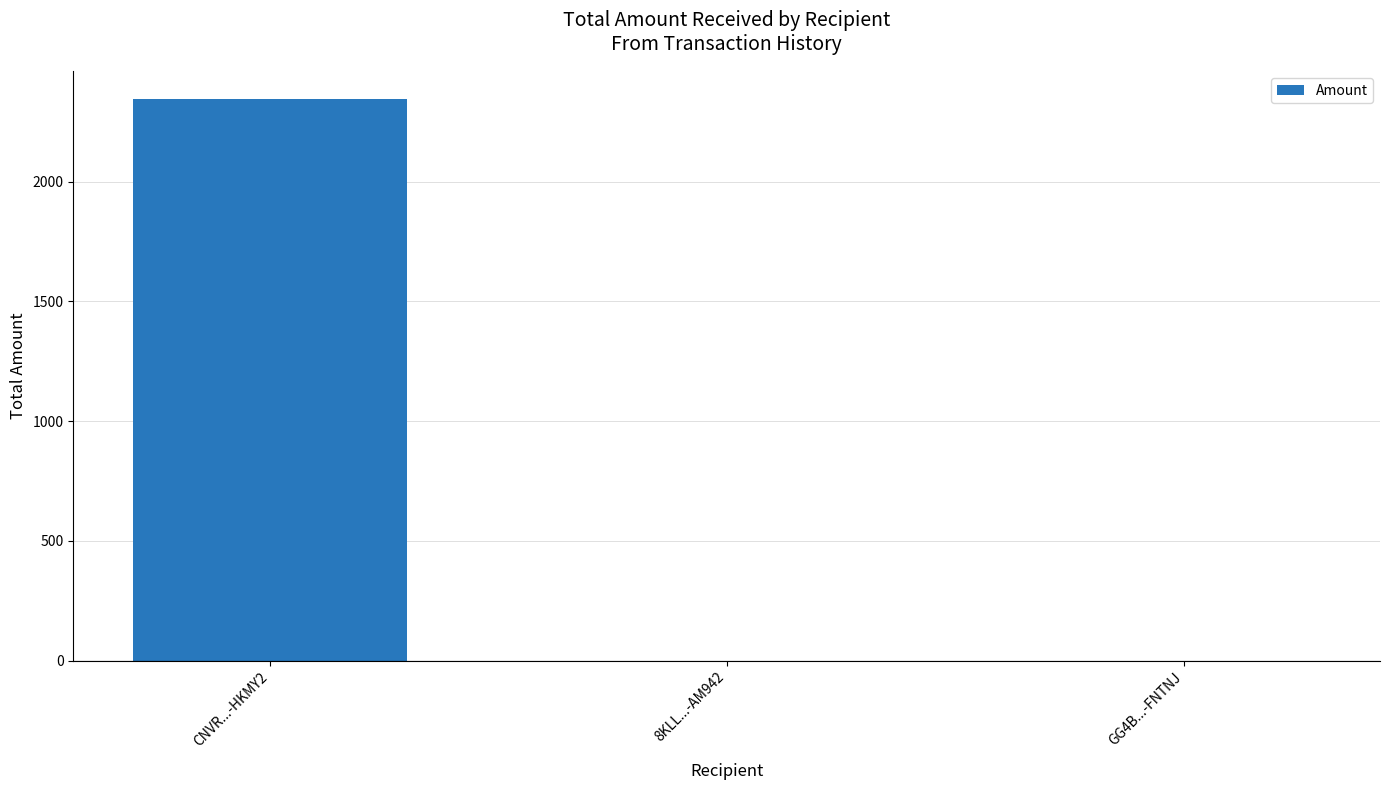

Are the bars horizontal?

No